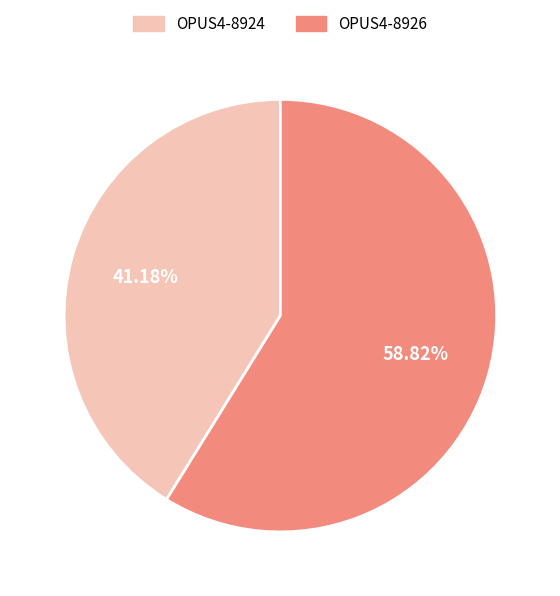

What percentage is the OPUS4-8924 slice, to the nearest percent?

41%